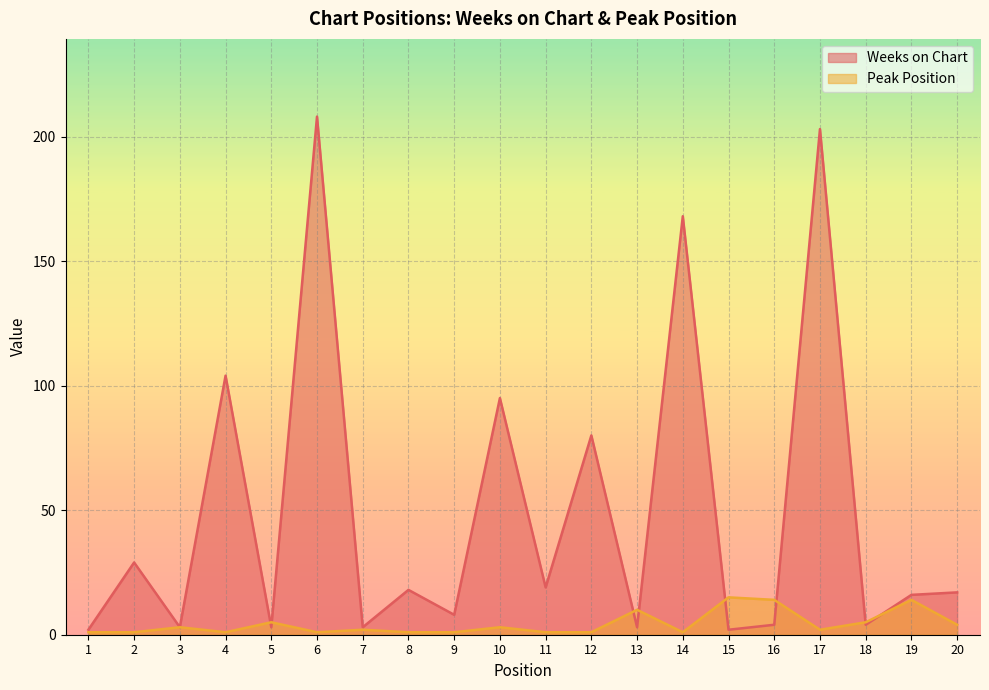

What value does the Weeks on Chart series have at 8, to the nearest 10?

20